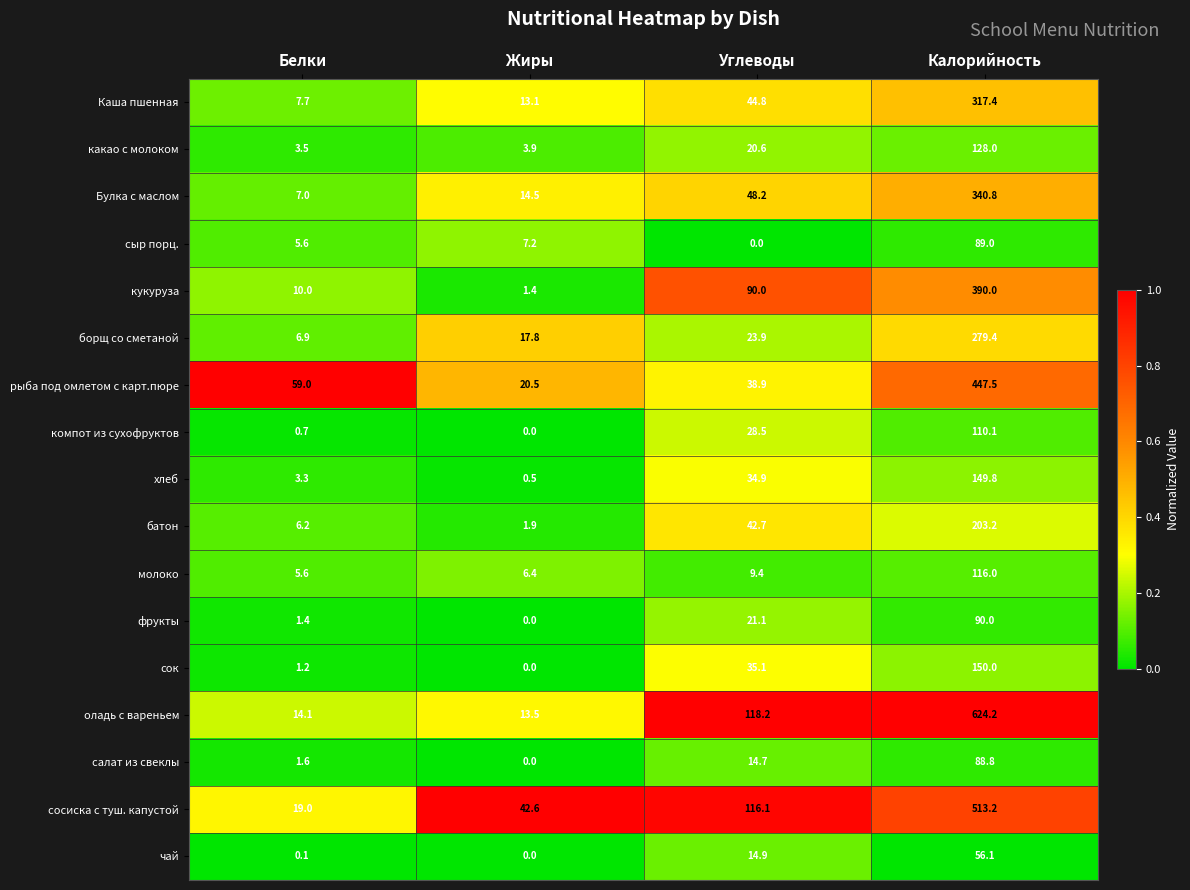

Is the value of борщ со сметаной at Калорийность greater than the value of чай at Жиры?

Yes